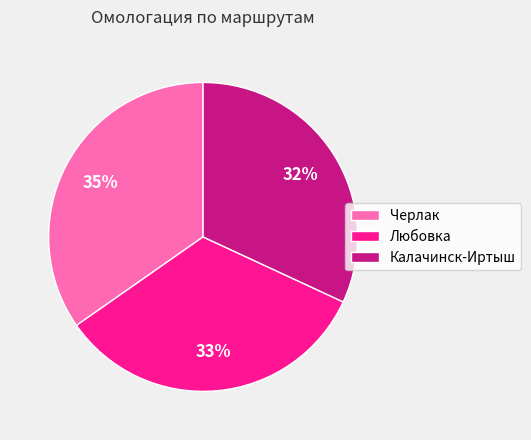

Rank the categories by value from highest to lowest.

Черлак, Любовка, Калачинск-Иртыш